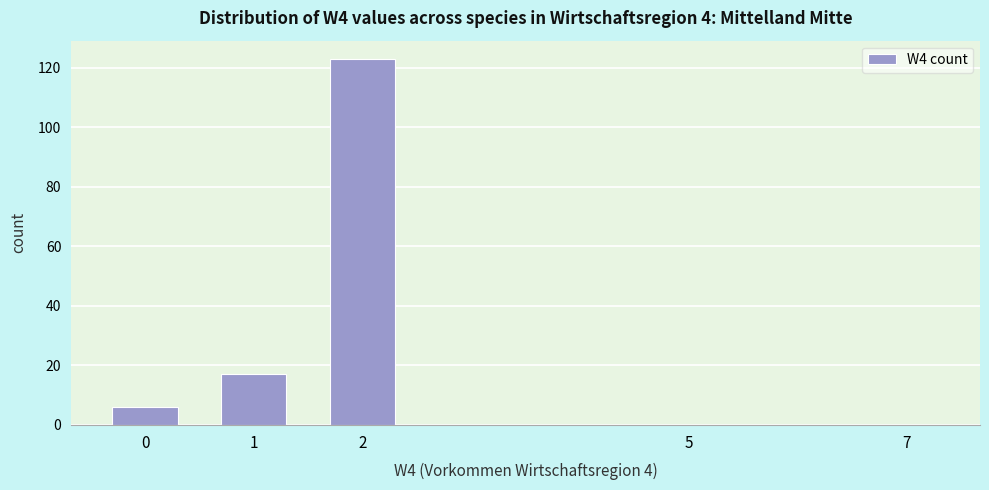

Reading left to right, list all the values displayed in this chart.

0=6	1=17	2=123	5=0	7=0